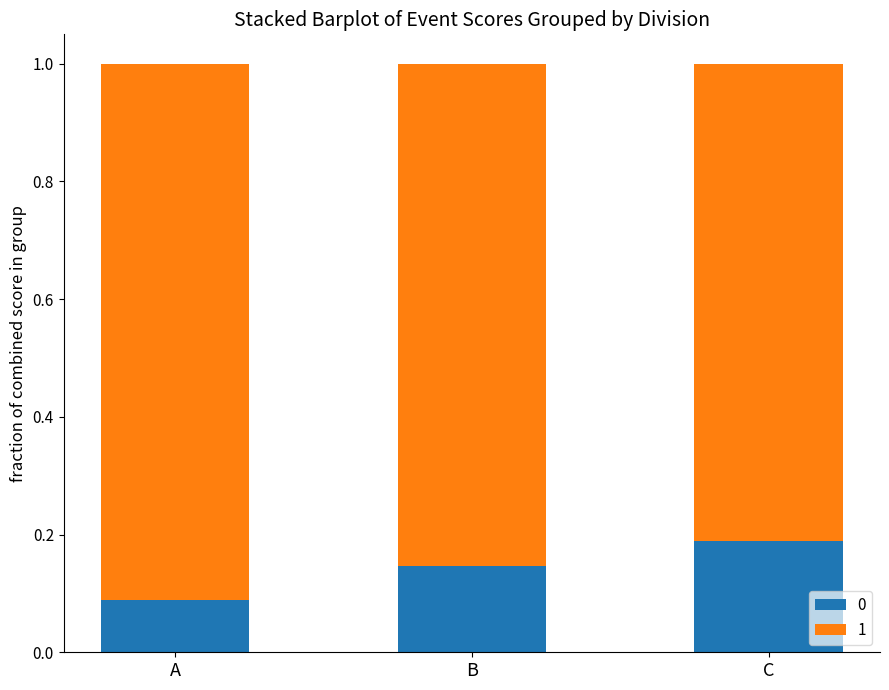

What is the total value across all series at B?

1.0